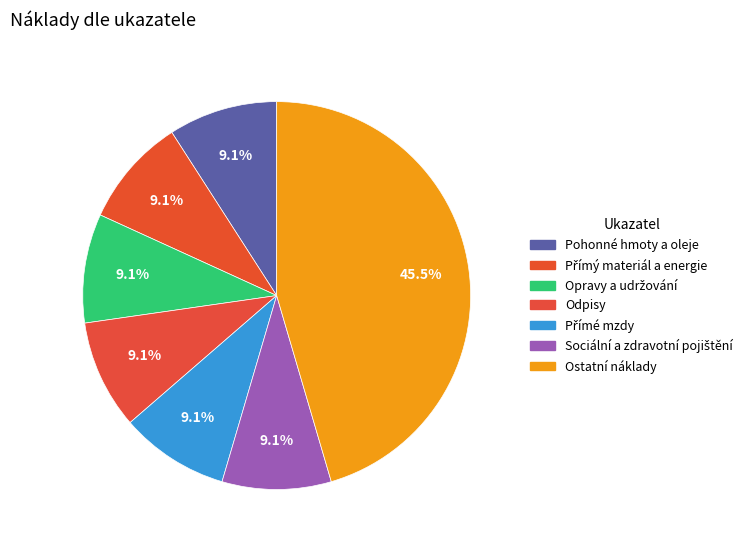

How many segments does this pie chart have?

7